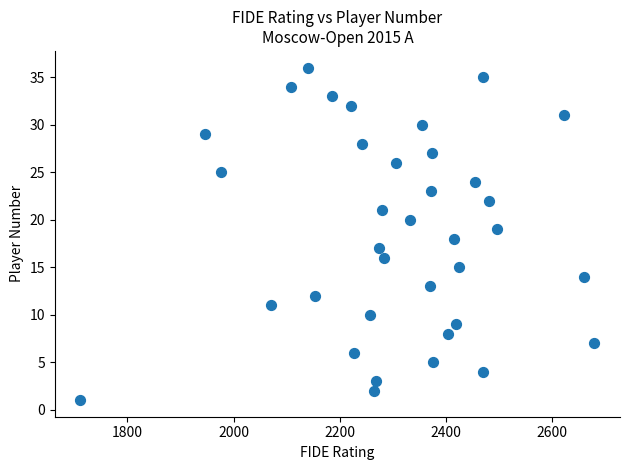

What is the range of X values (max minus min)?

967